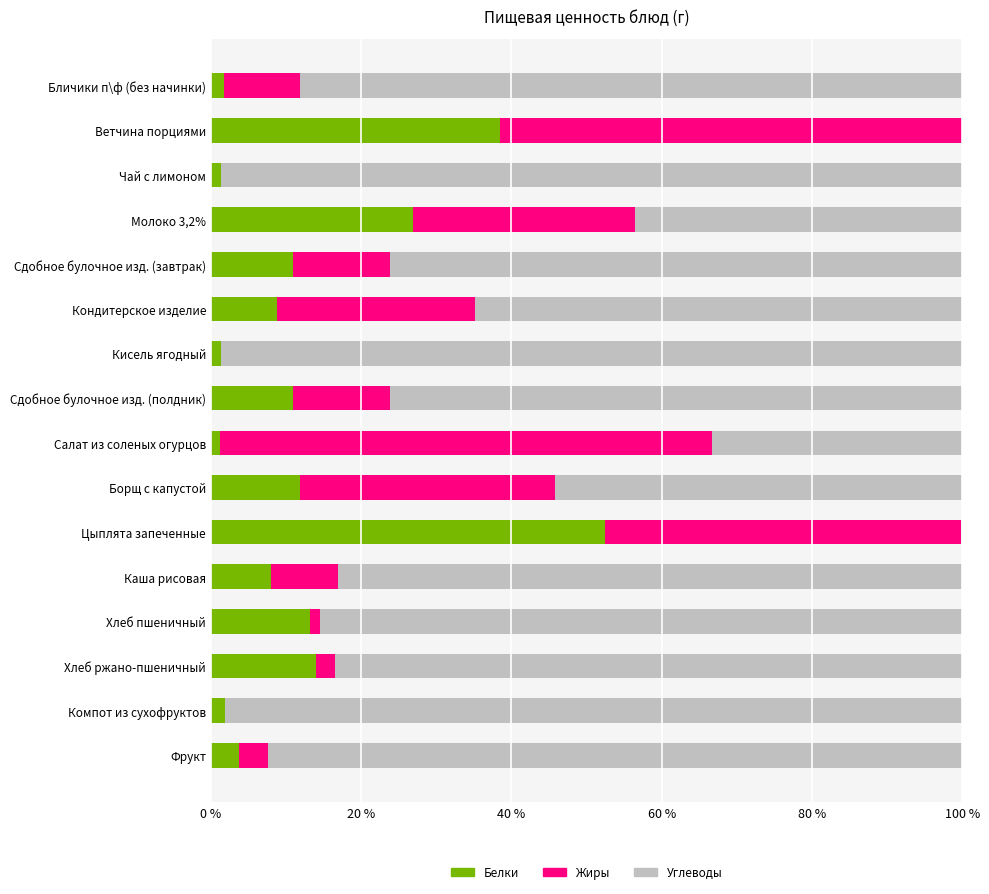

Is it true that Белки equals 39.4 at Молоко 3,2%?

False